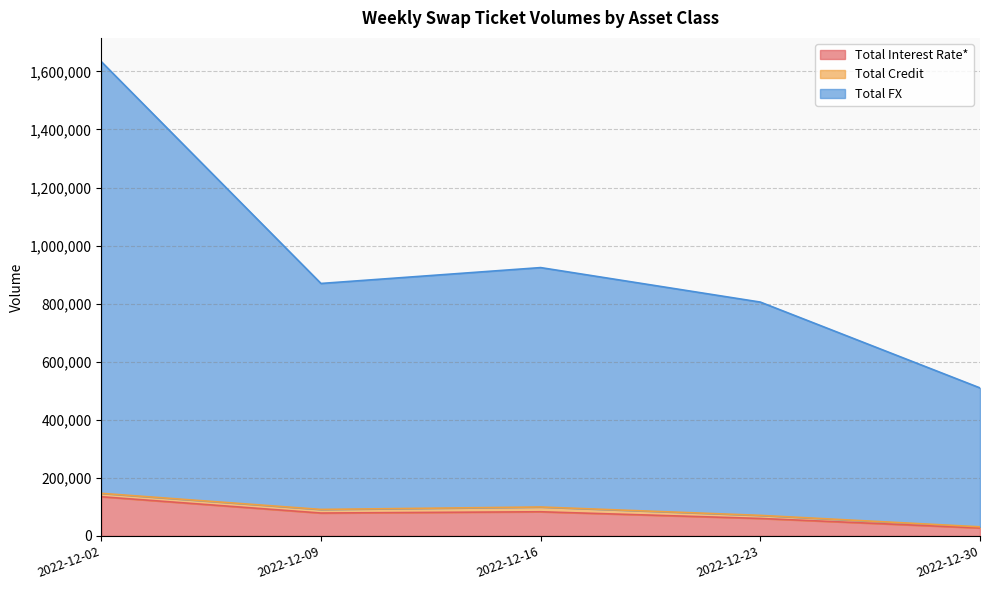

Which series has the largest total across all categories?

Total FX